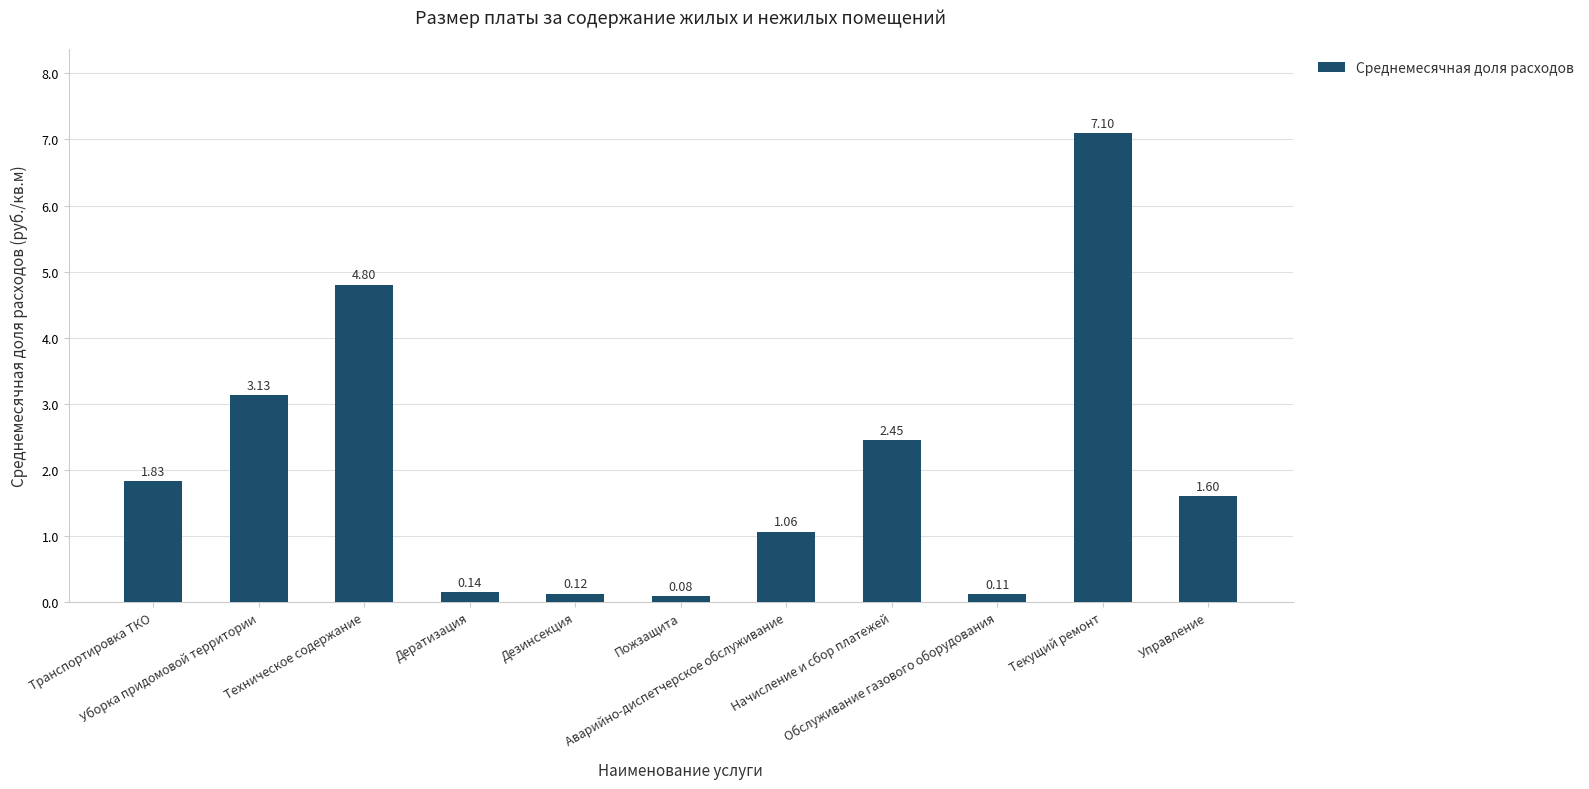

What is the average value?

2.0